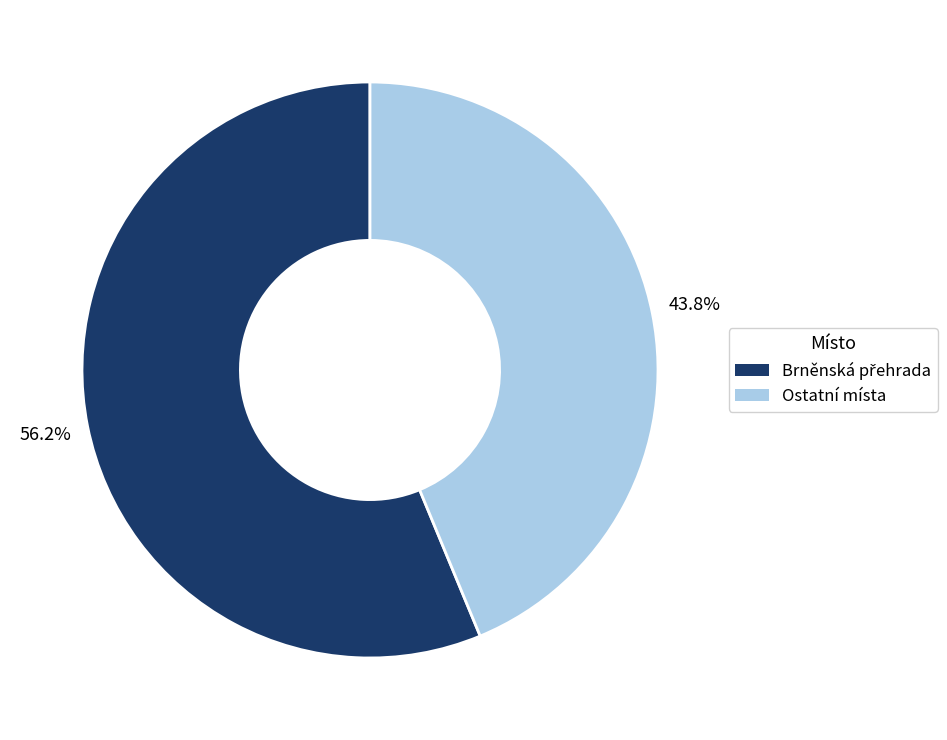

To the nearest percent, what is the average slice percentage?

50%